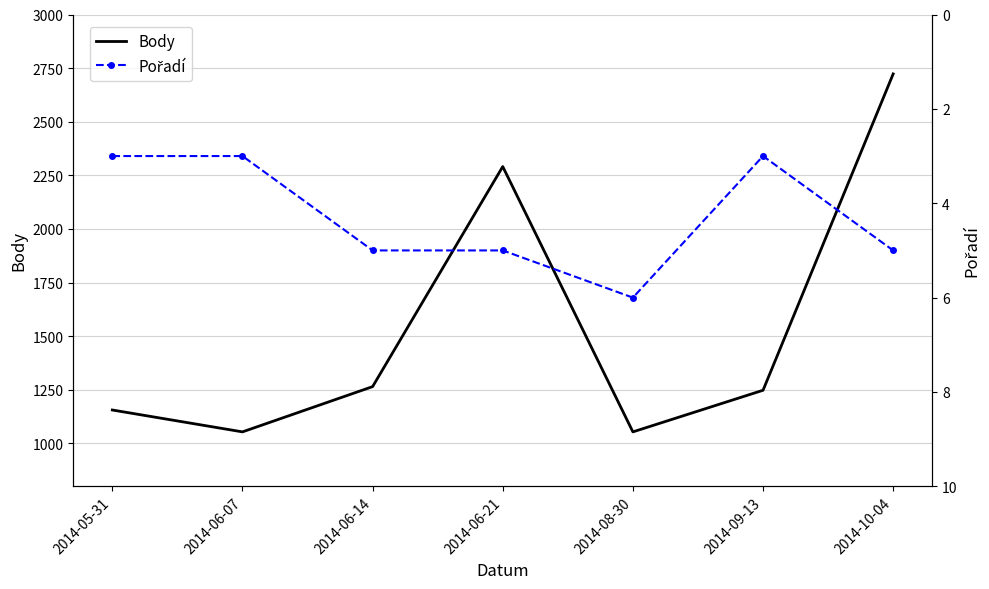

Which series has the largest range (max minus min)?

Body